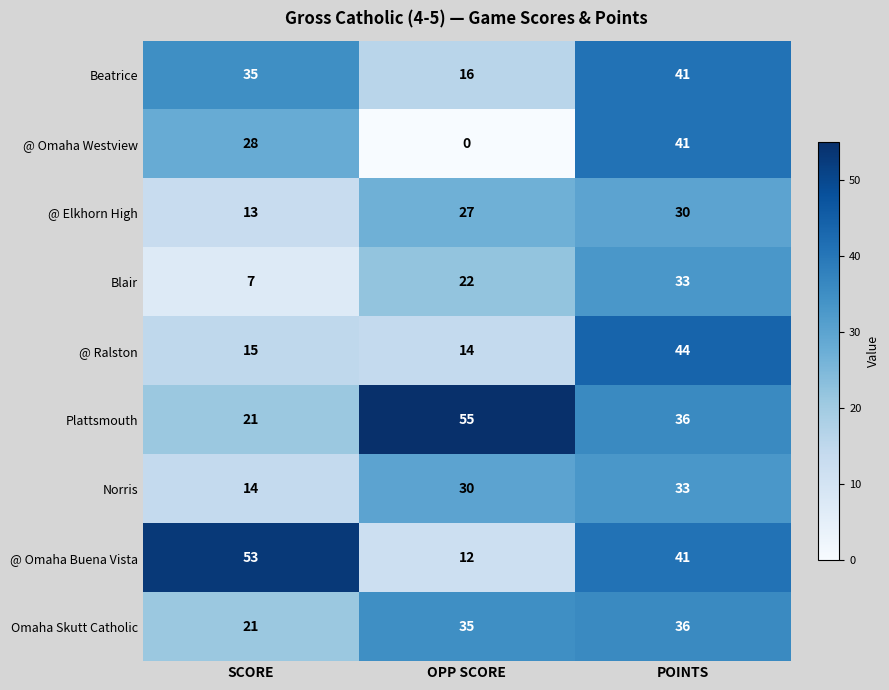

What is the sum of all @ Ralston values?

73